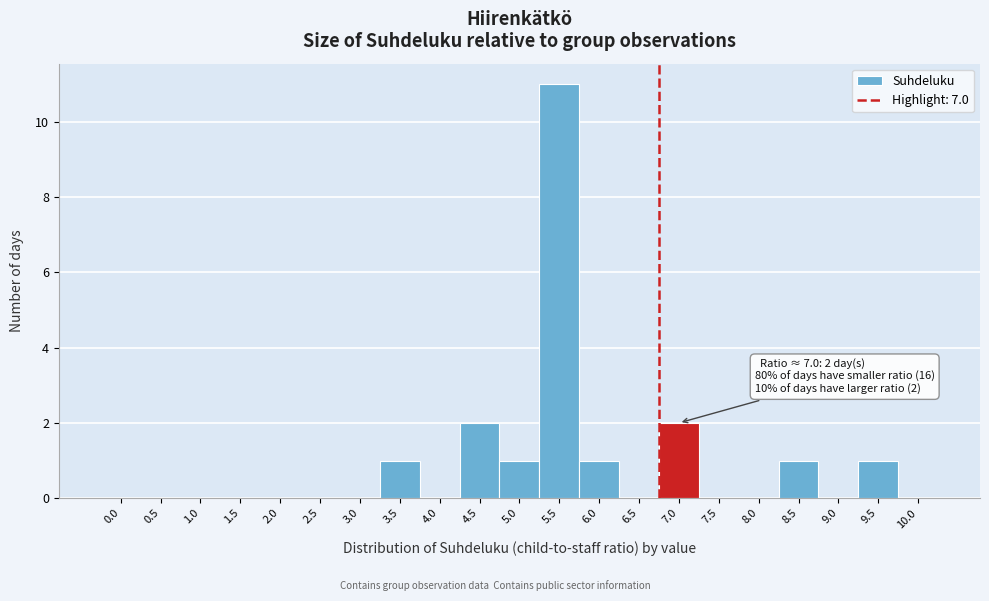

Reading left to right, list all the values displayed in this chart.

0.0=0	0.5=0	1.0=0	1.5=0	2.0=0	2.5=0	3.0=0	3.5=1	4.0=0	4.5=2	5.0=1	5.5=11	6.0=1	6.5=0	7.0=2	7.5=0	8.0=0	8.5=1	9.0=0	9.5=1	10.0=0